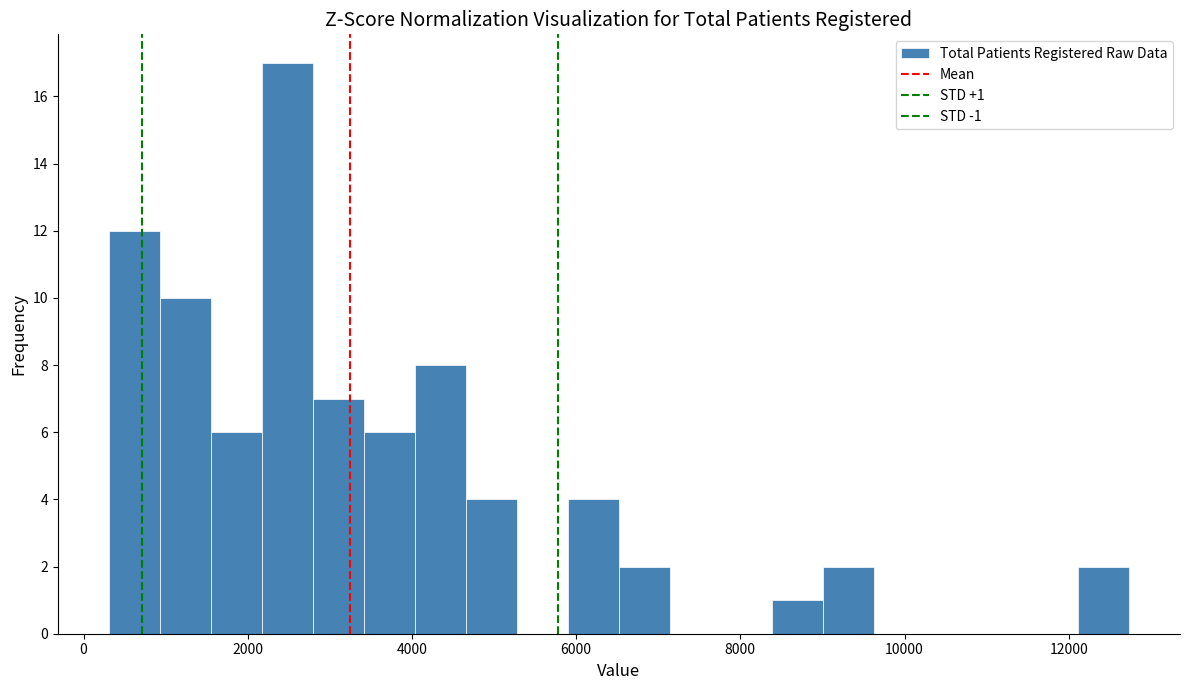

Around what value on the x-axis is the tallest bar? Give the approximate position of its centre, as read against the axis.

2400